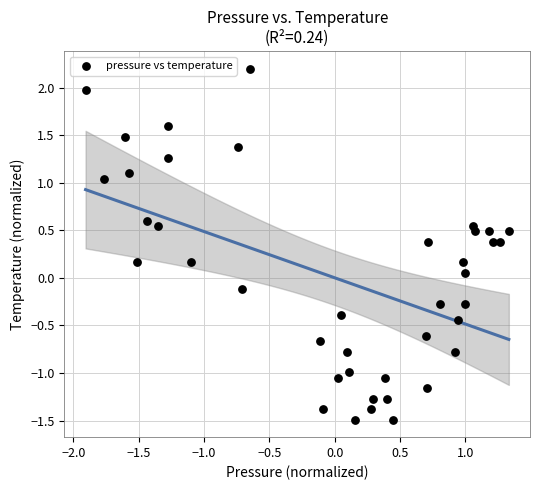

What is the range of Y values (max minus min)?

3.7